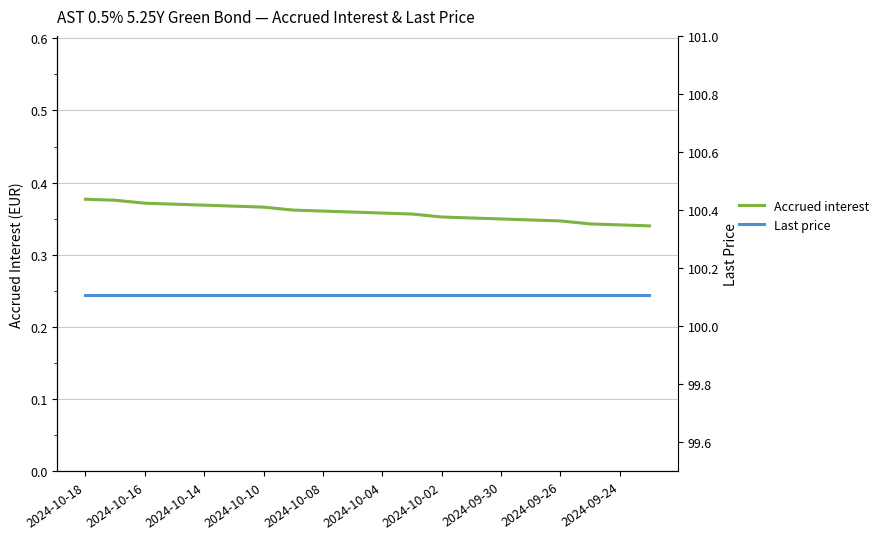

What are all the series names shown in the legend?

Accrued interest, Last price